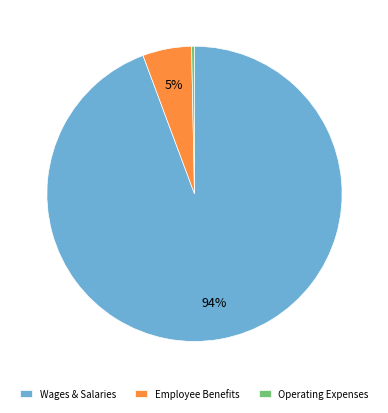

What is the smallest slice in the pie chart?

Operating Expenses